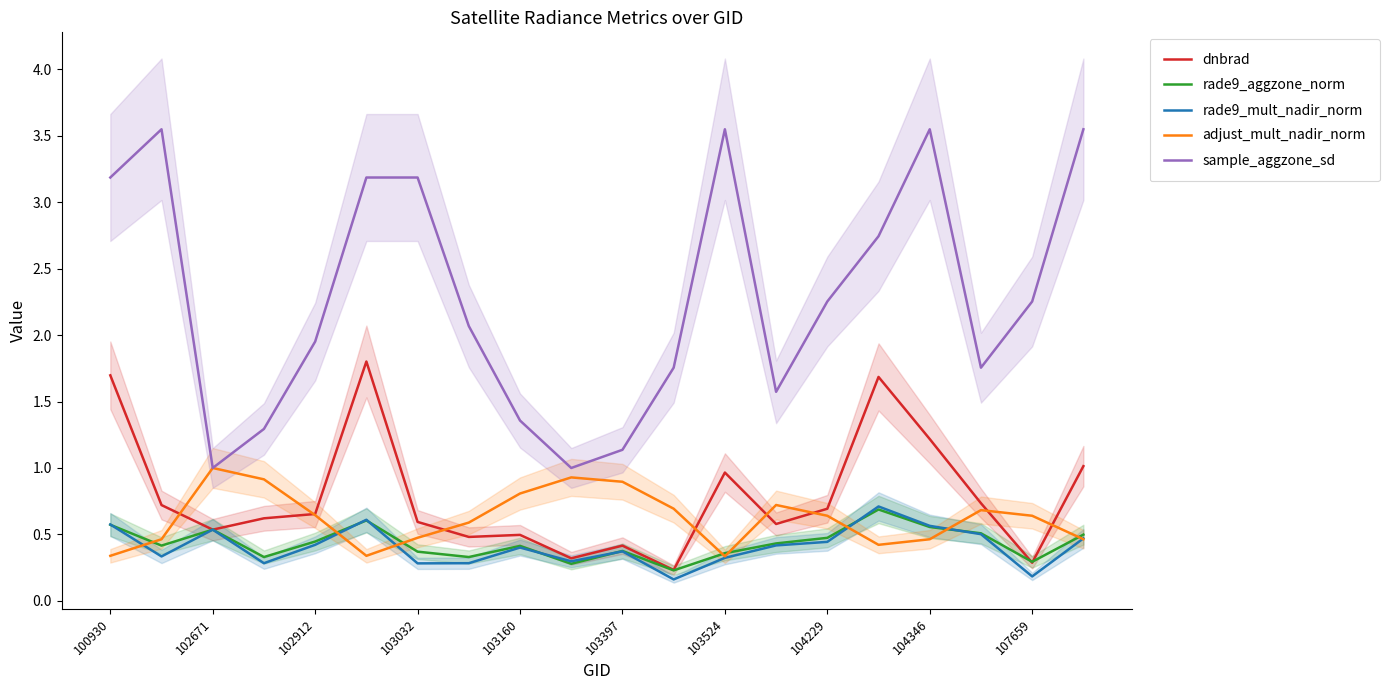

True or false: rade9_mult_nadir_norm has a value of 0.5 at 103524.

False